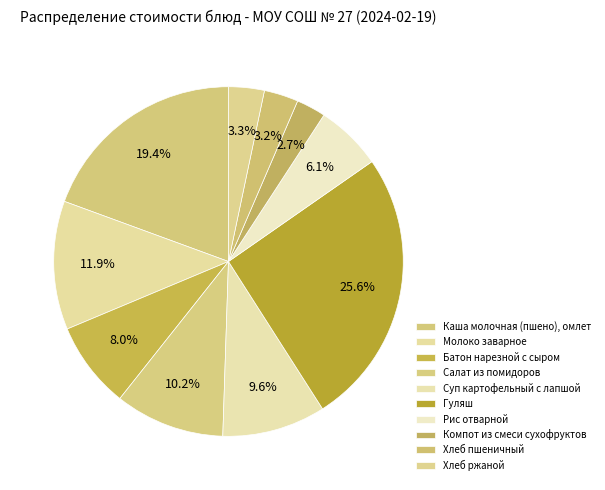

Count the number of slices in the pie.

10